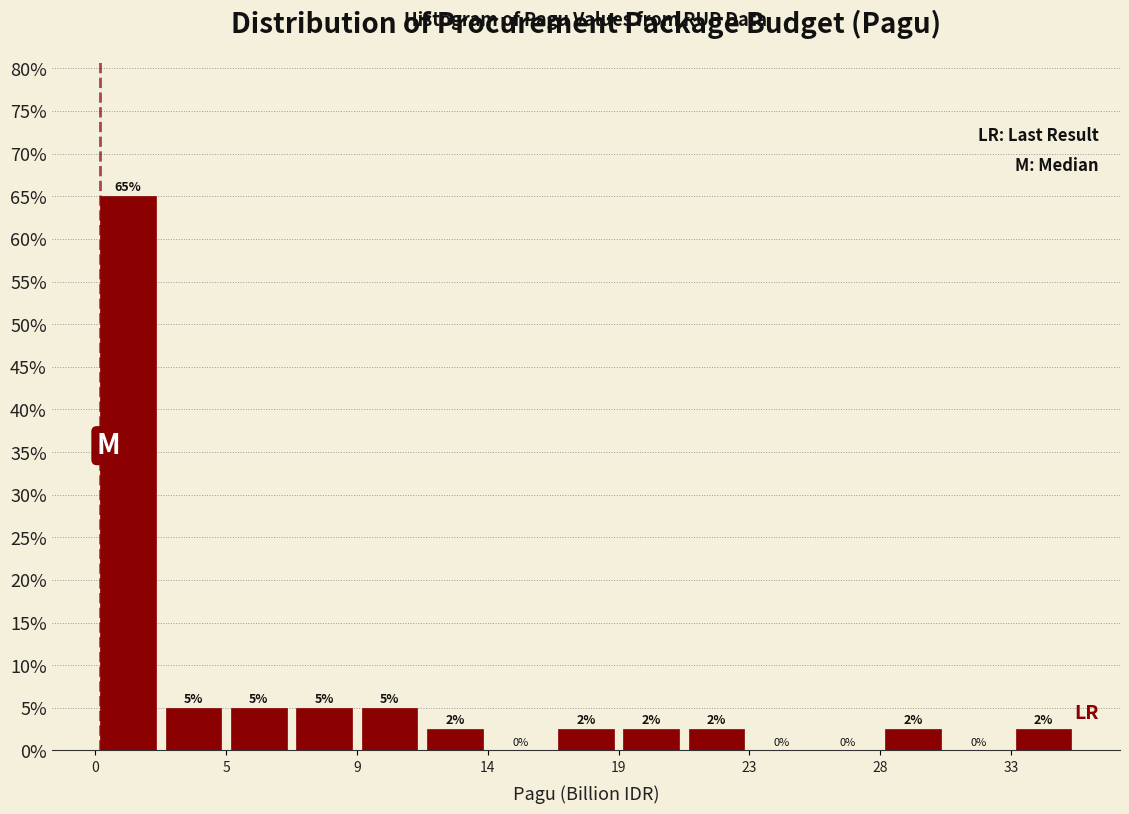

Which range on the x-axis has the tallest bar?

0.0 to 2.5